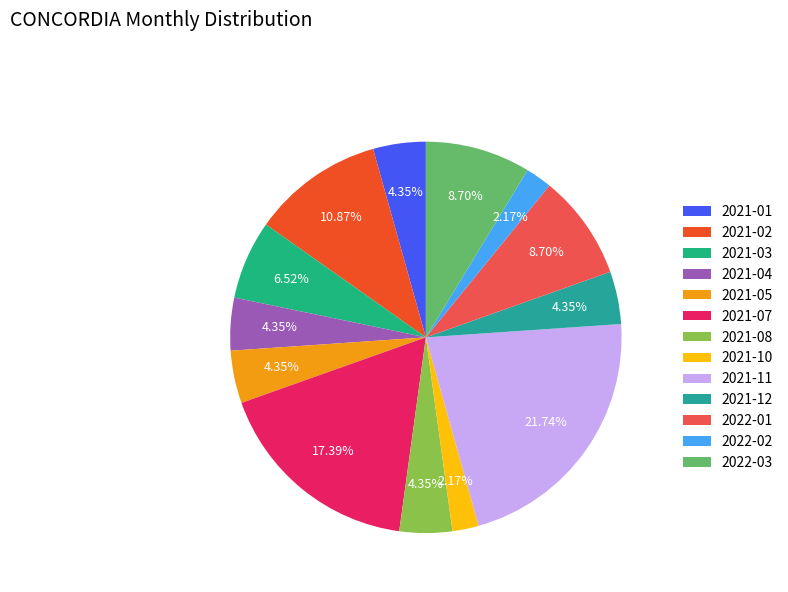

To the nearest percent, what portion does 2021-12 represent?

4%